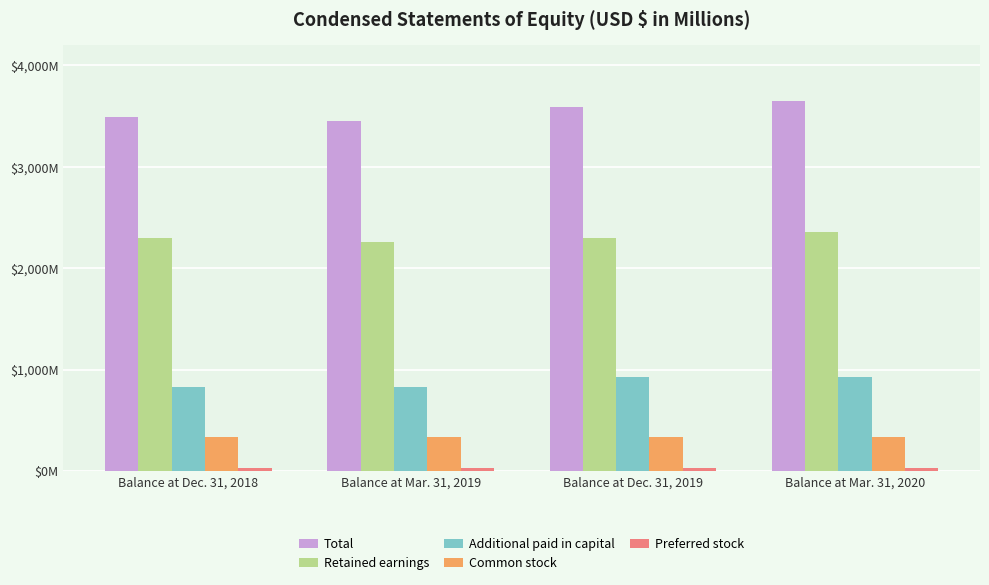

What is the label of the 3rd bar from the left?

Balance at Dec. 31, 2019